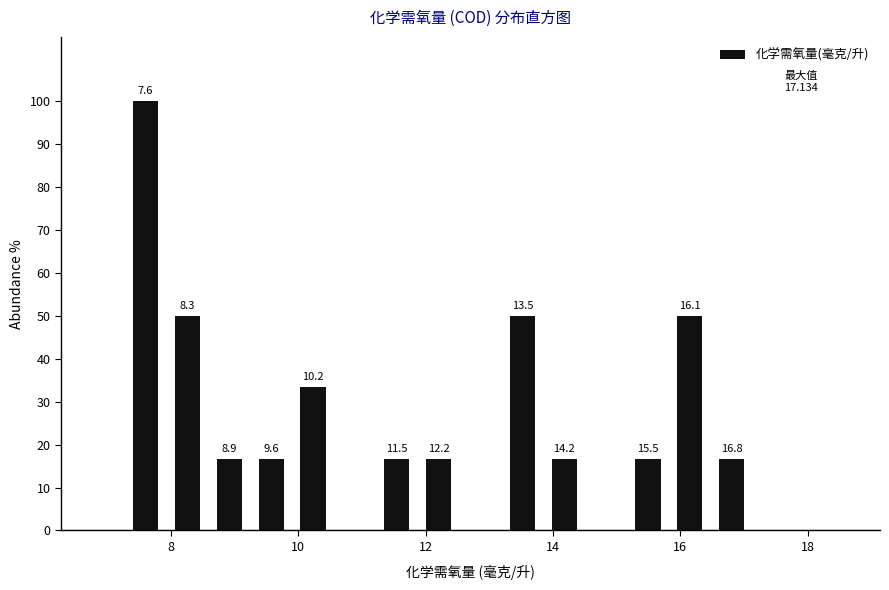

Around what value on the x-axis is the tallest bar? Give the approximate position of its centre, as read against the axis.

7.6